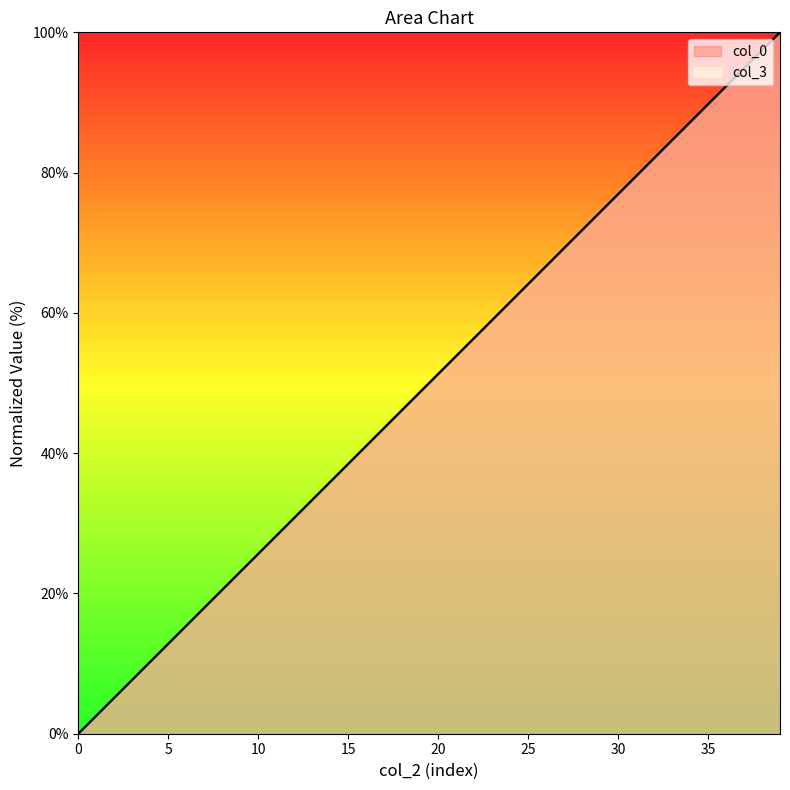

The value of col_0 at 1 is 2.6. True or false?

True